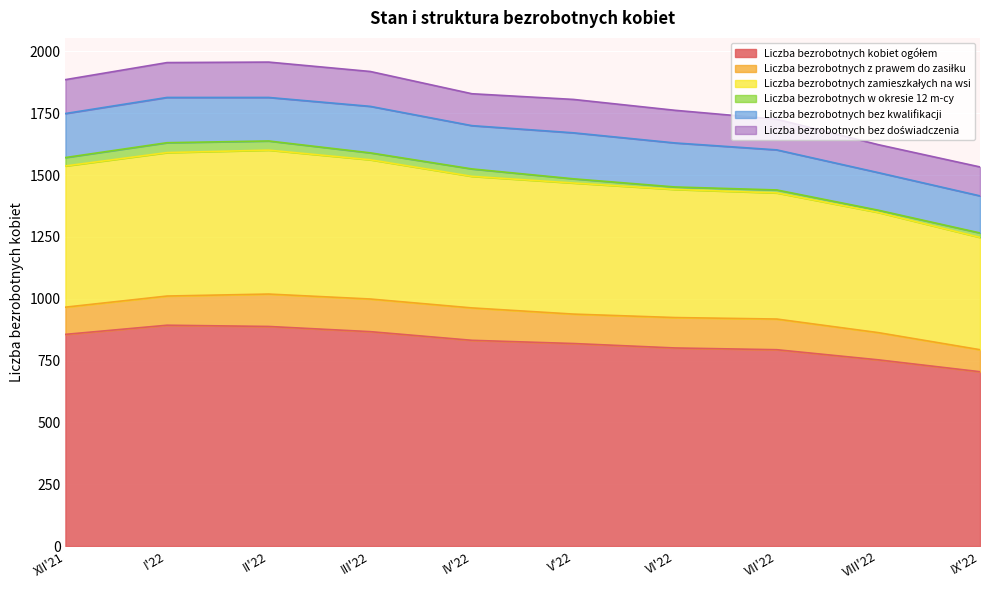

True or false: Liczba bezrobotnych bez kwalifikacji and Liczba bezrobotnych kobiet ogółem cross at least once.

False